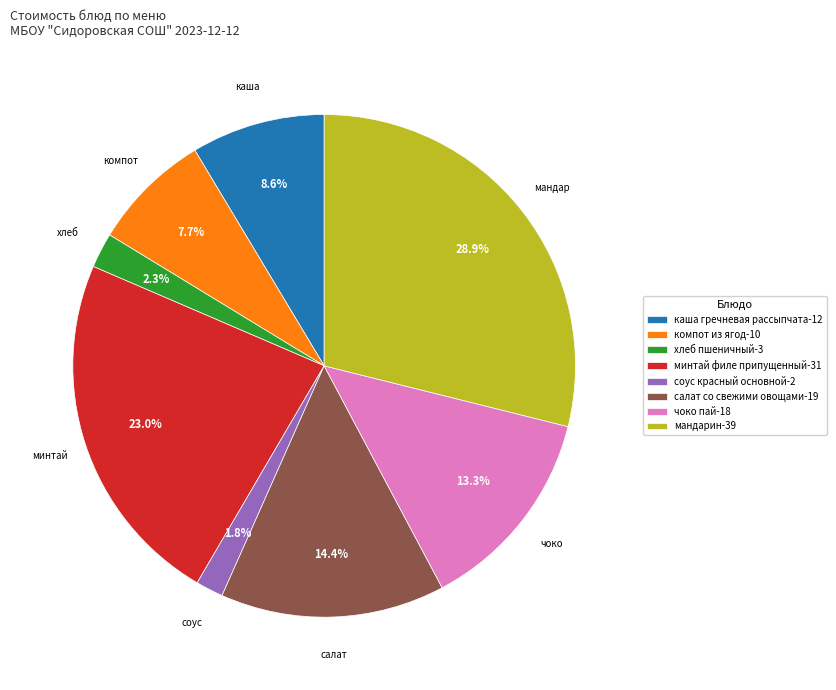

Which category has the biggest portion of the pie?

мандарин-39